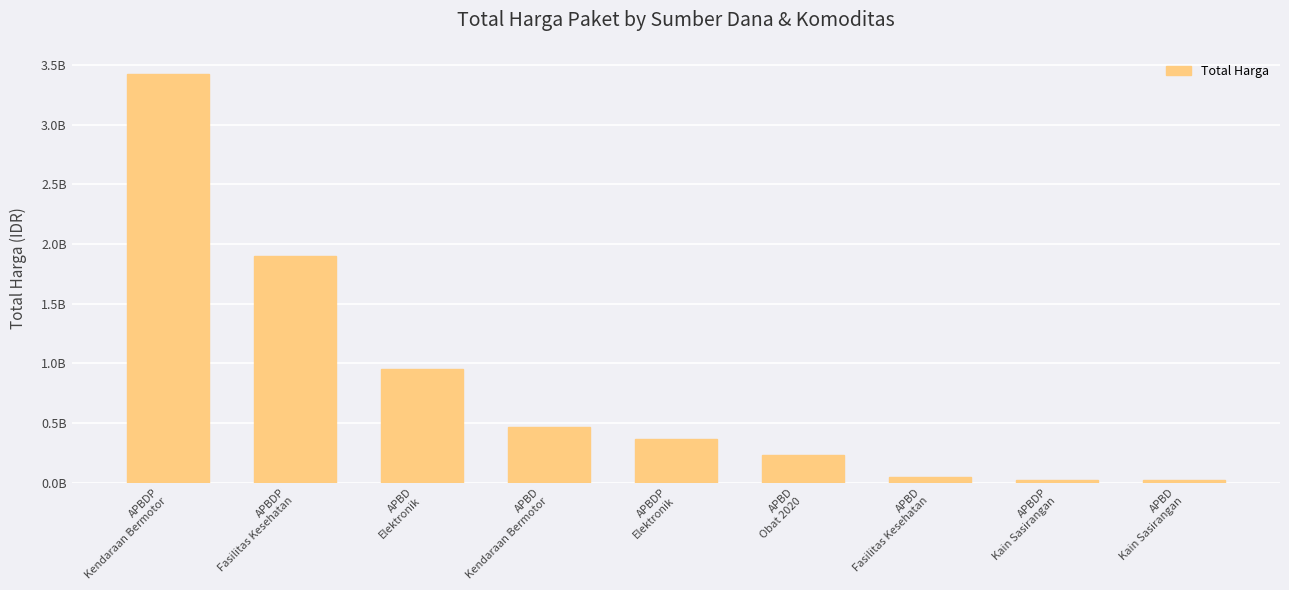

Does the chart contain any negative values?

No